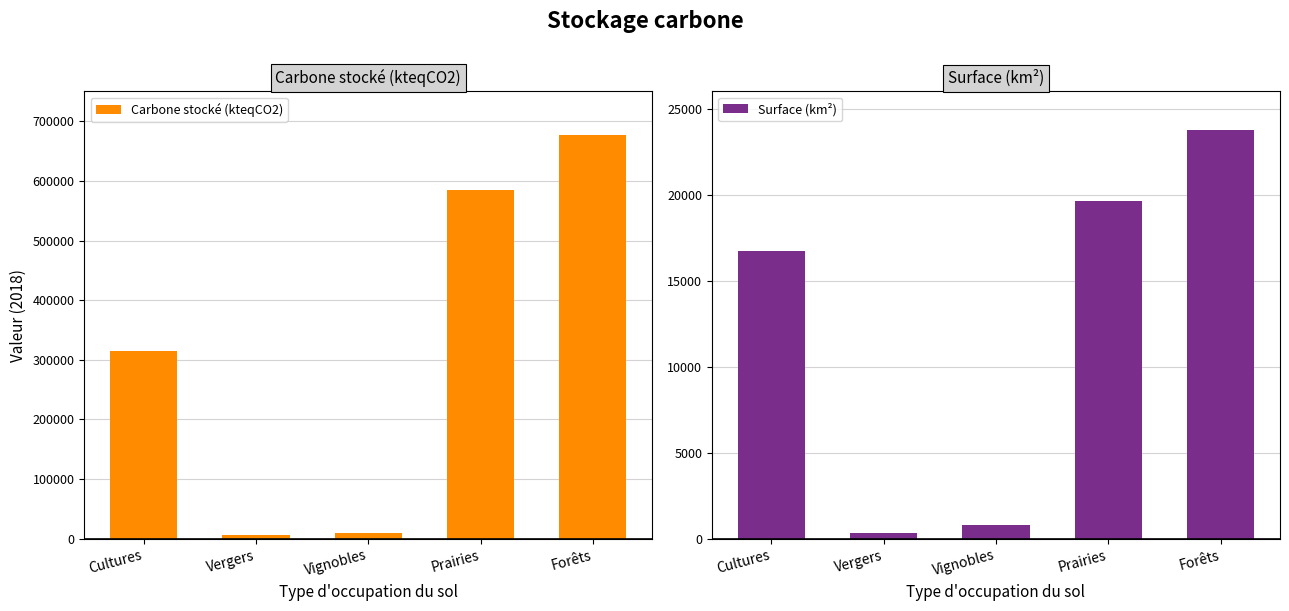

At which label does Surface (km²) reach its minimum?

Vergers